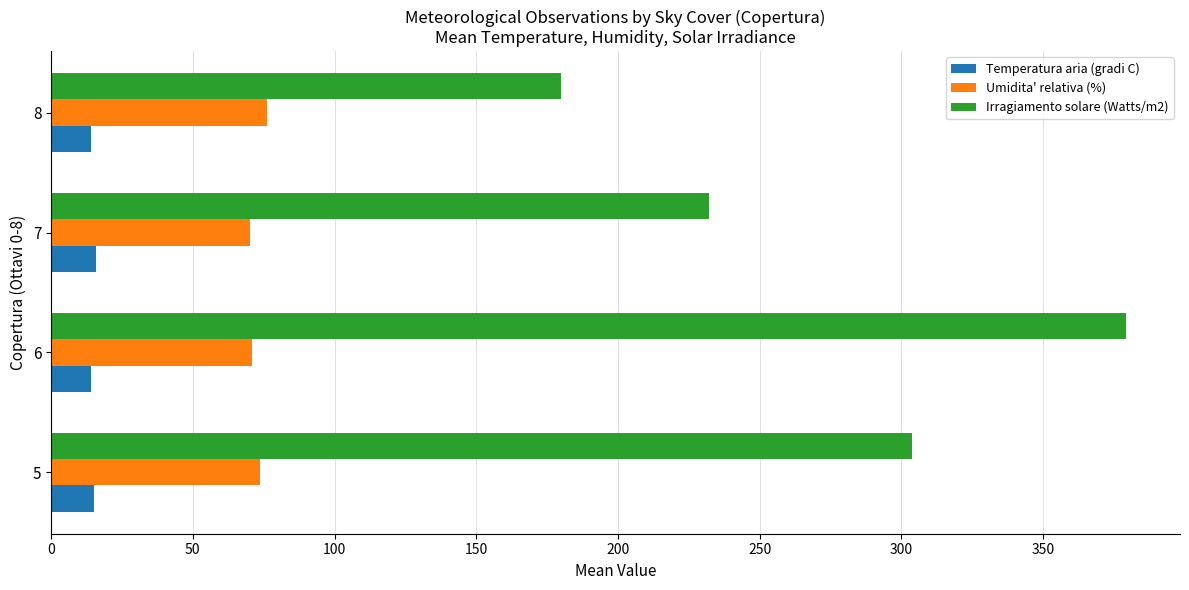

What is the average value of the Irragiamento solare (Watts/m2) series?

273.8